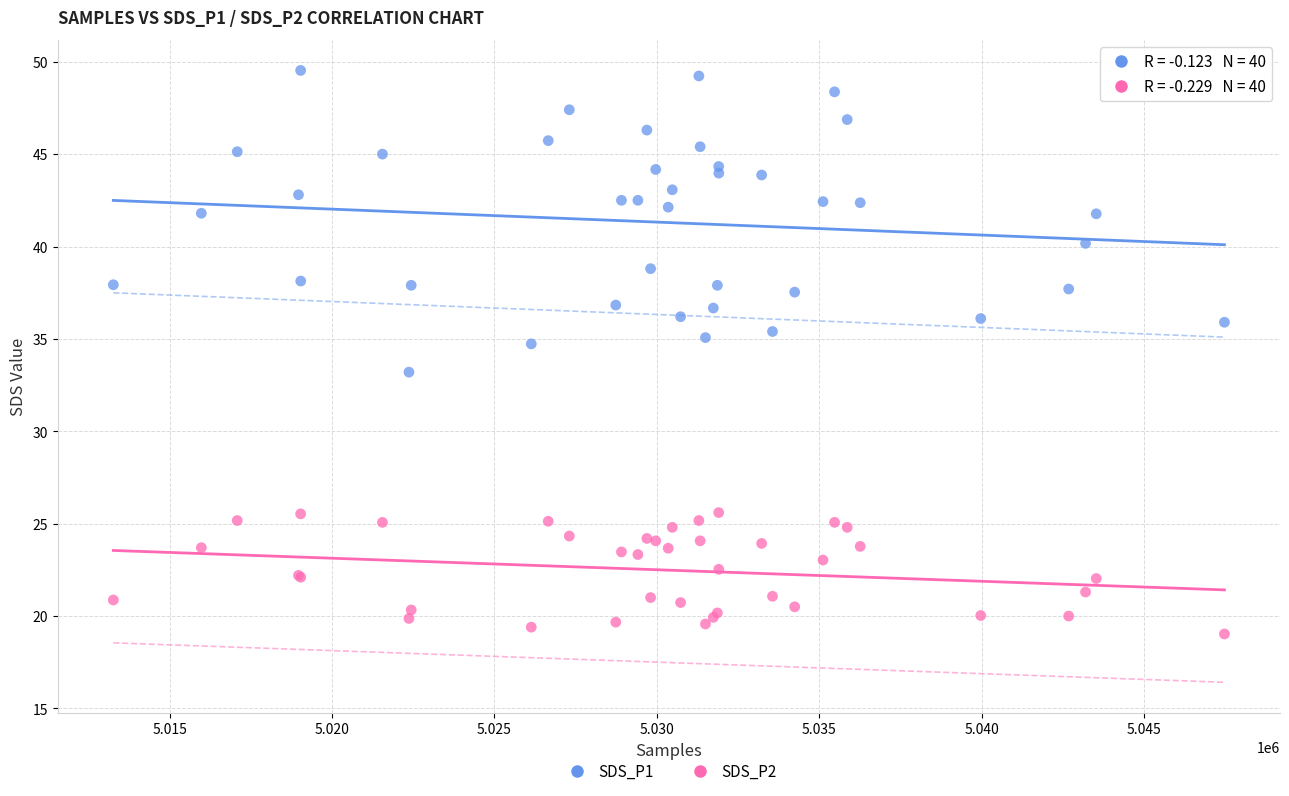

Which series reaches the minimum Y coordinate?

SDS_P2